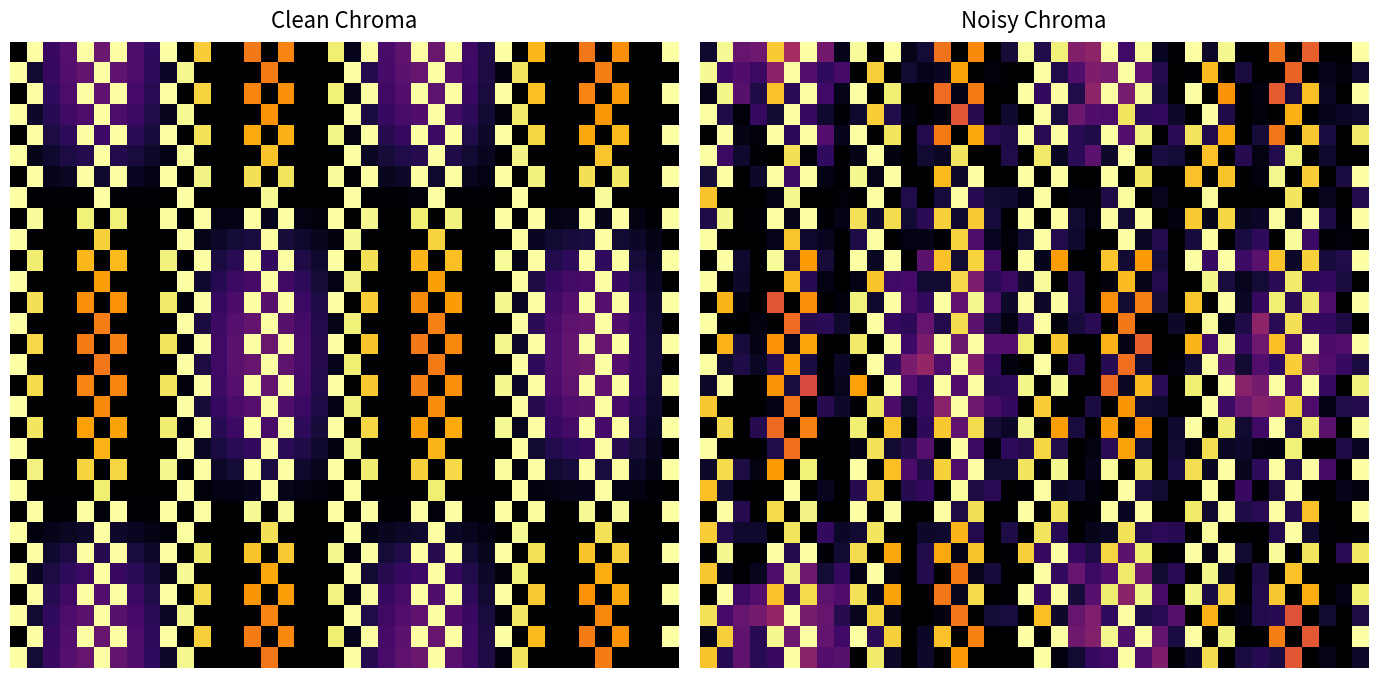

What is the total value across all series at 23?

3.6